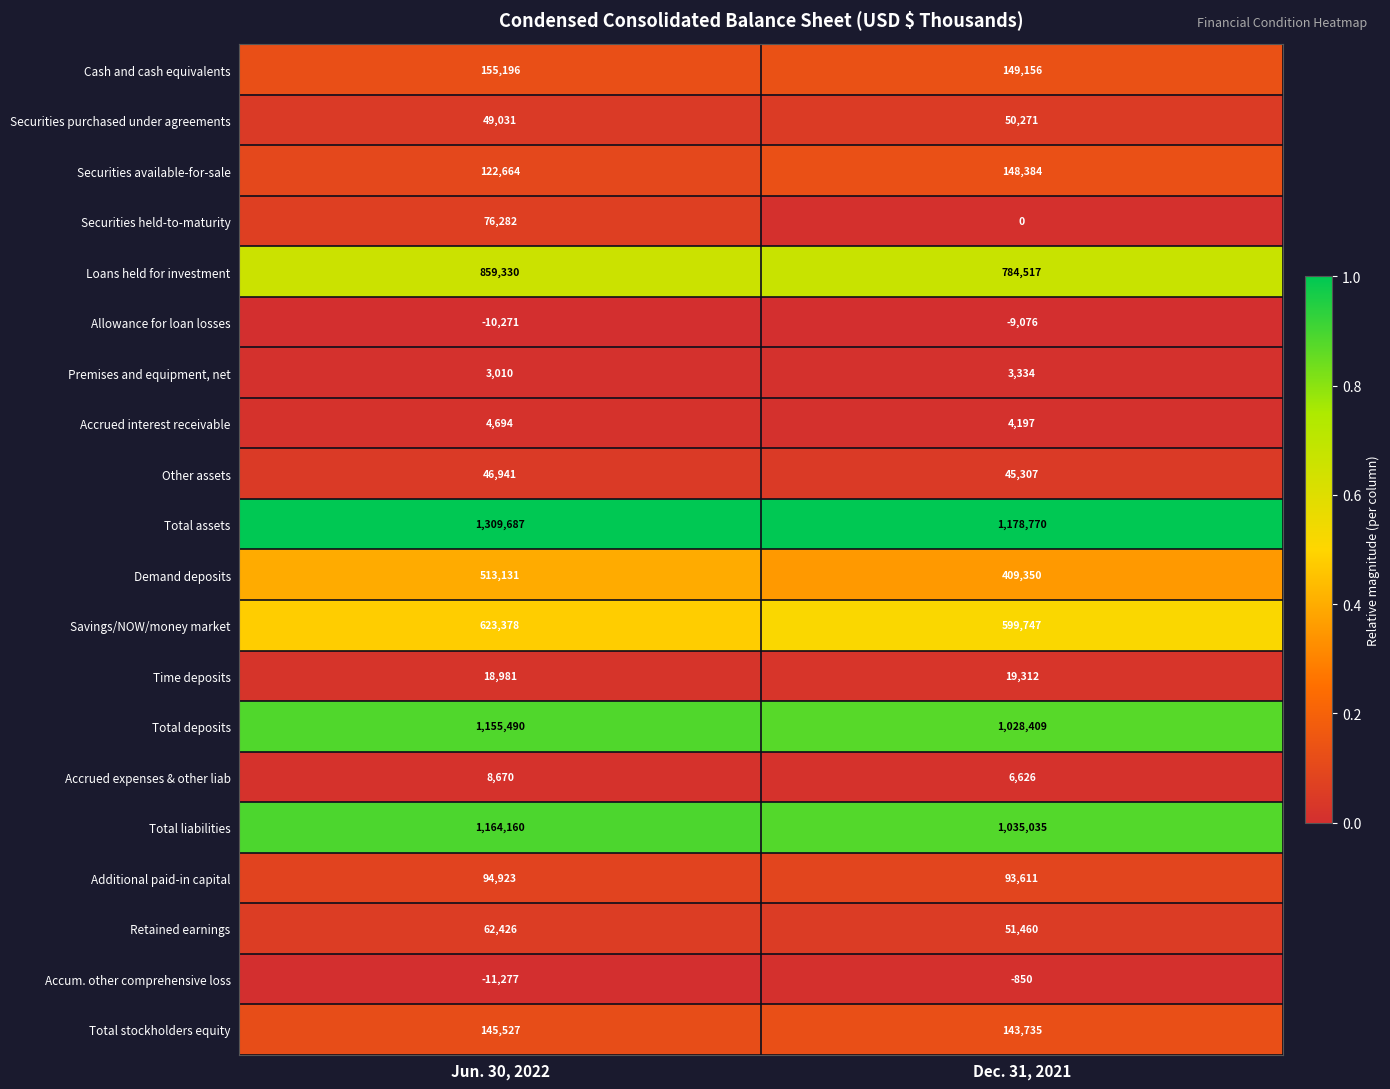

What is the difference between the highest and lowest values at Jun. 30, 2022?

1320964